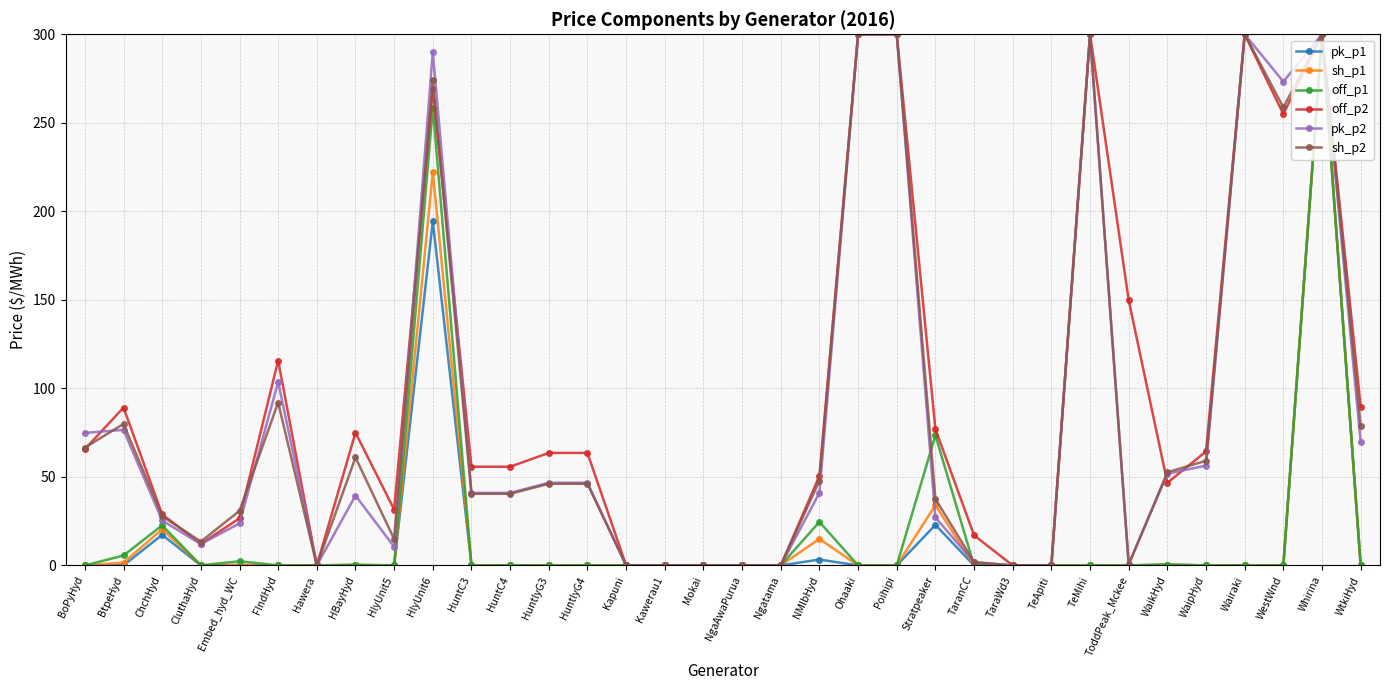

What are all the series names shown in the legend?

pk_p1, sh_p1, off_p1, off_p2, pk_p2, sh_p2